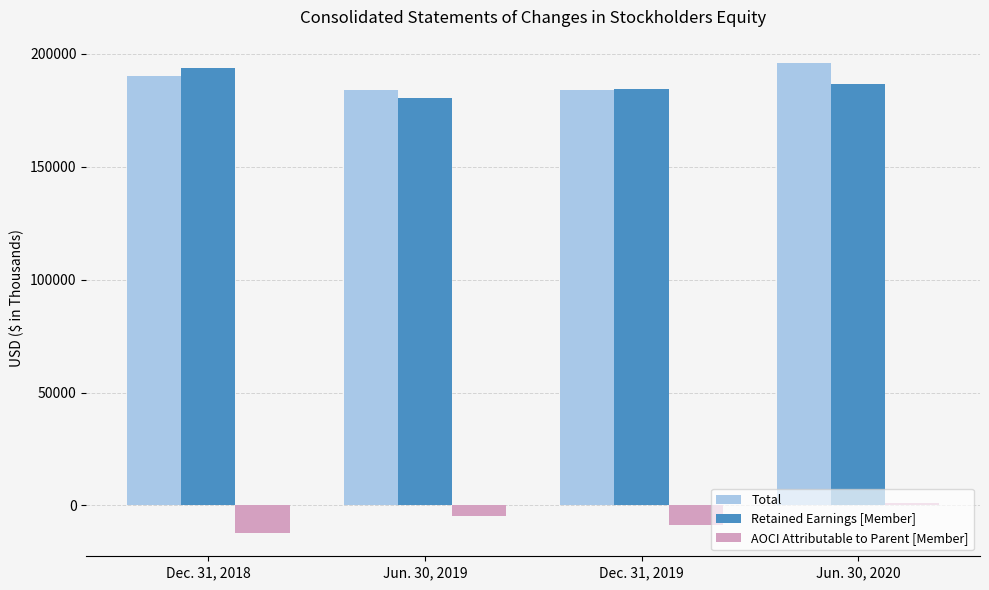

How many series are shown in this chart?

3